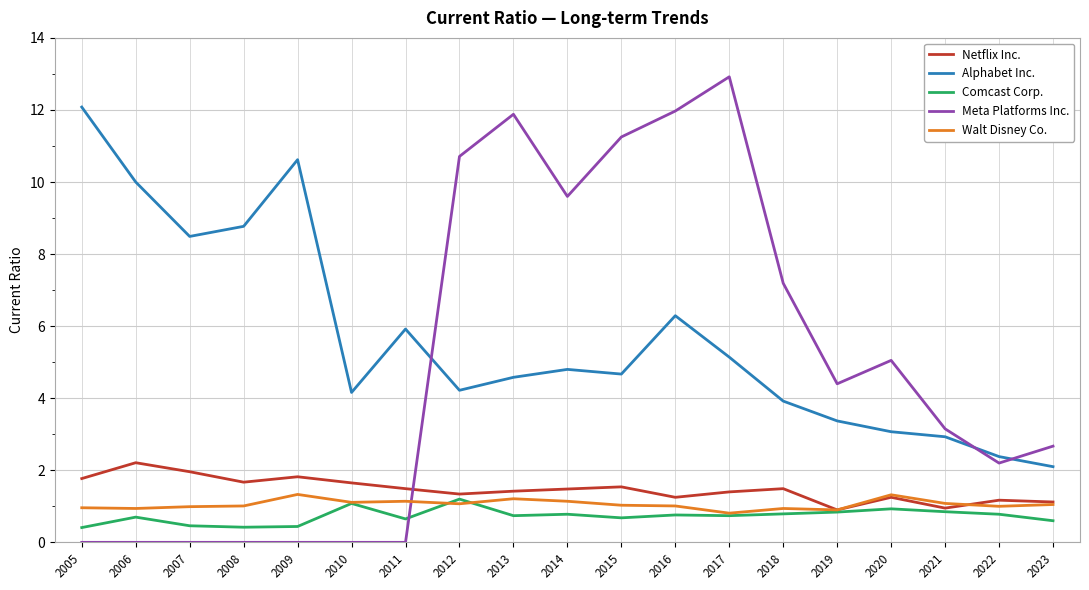

Is the value of Netflix Inc. at 2022 greater than the value of Comcast Corp. at 2021?

Yes